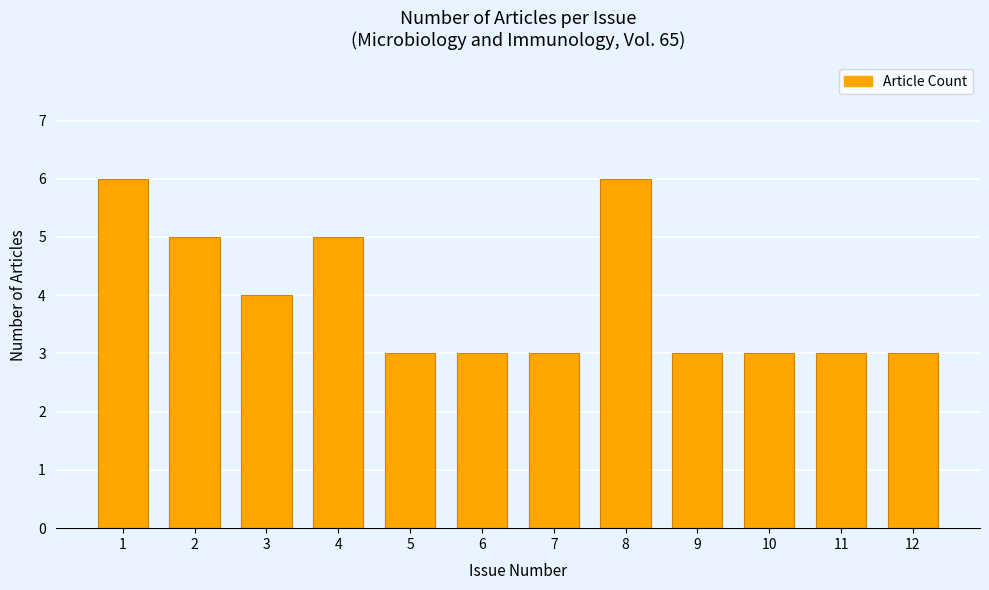

What is the sum of the values at 11 and 6?

6